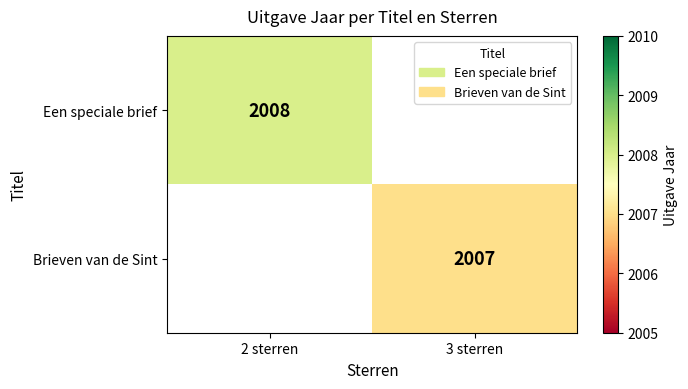

Is it true that Een speciale brief equals 2008 at 2 sterren?

True